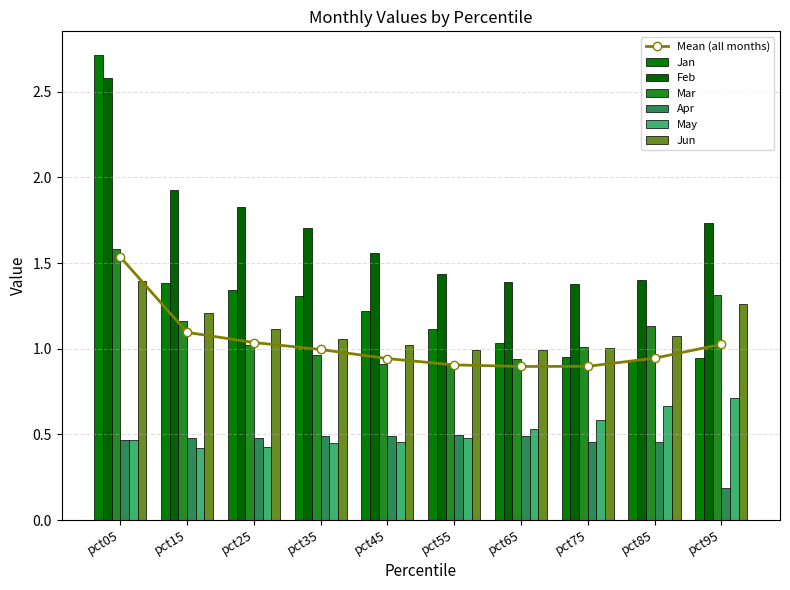

Which category has the highest value in the Jun series?

pct05